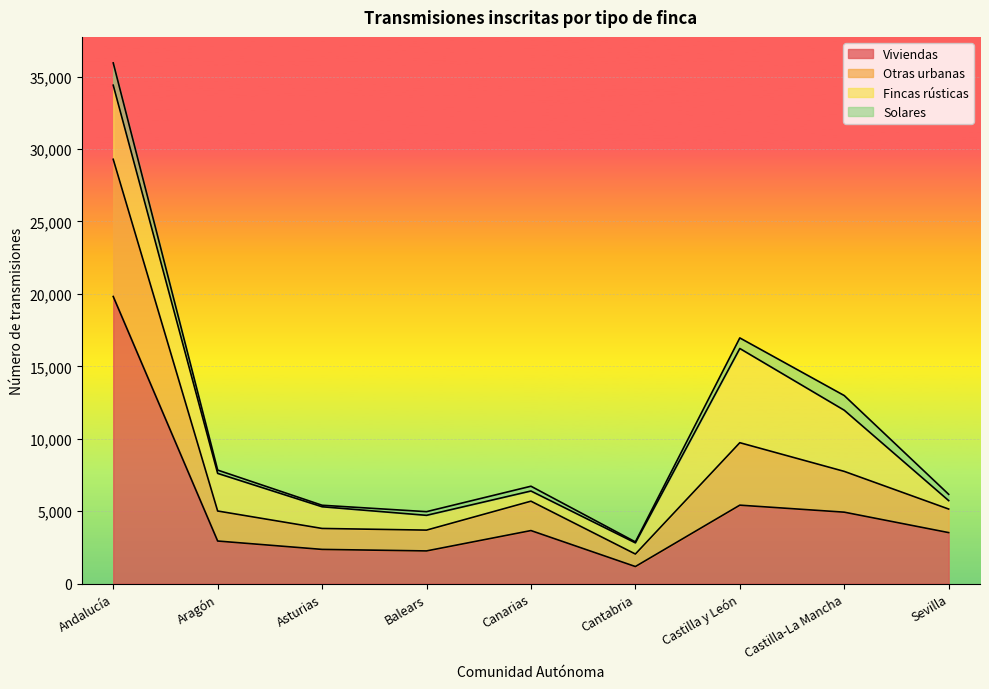

What is the difference between the maximum and minimum values in the Viviendas series?

18641